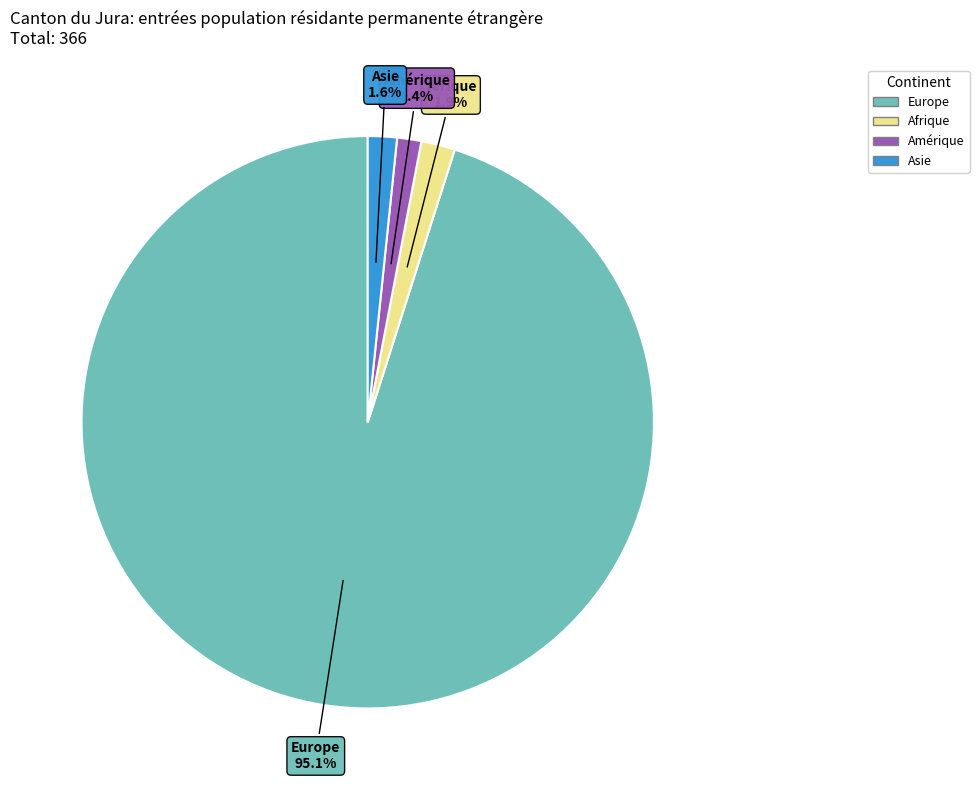

Is there any slice that represents more than half of the pie?

Yes